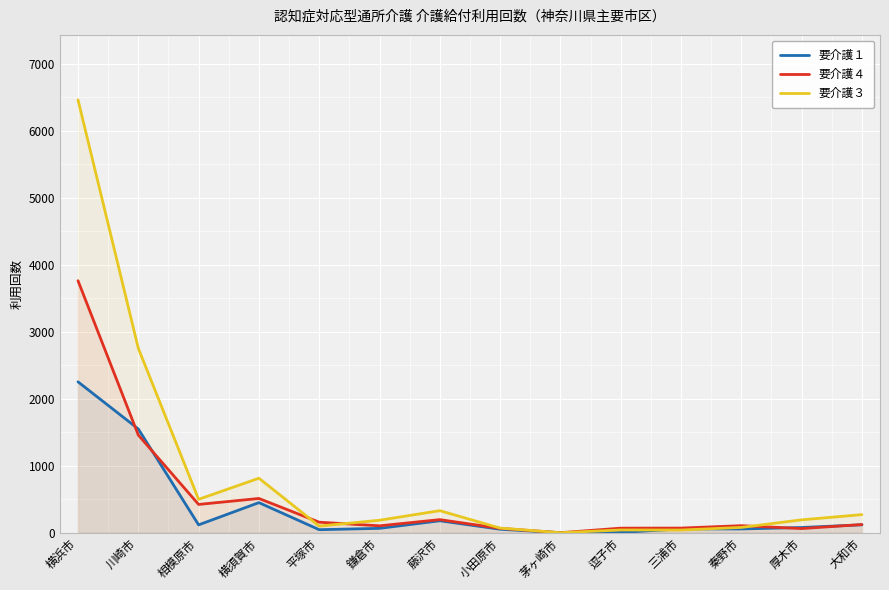

Between which two adjacent categories do 要介護１ and 要介護３ first intersect?

逗子市 and 三浦市